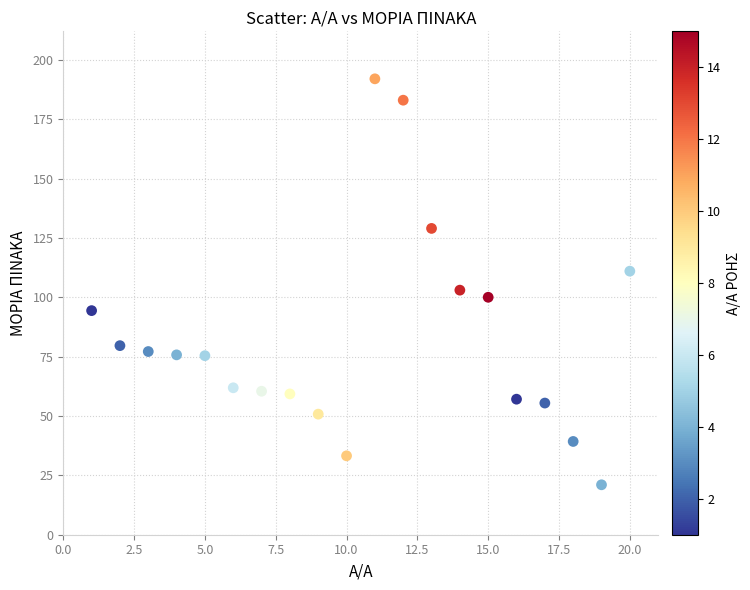

What is the range of X values (max minus min)?

19.0